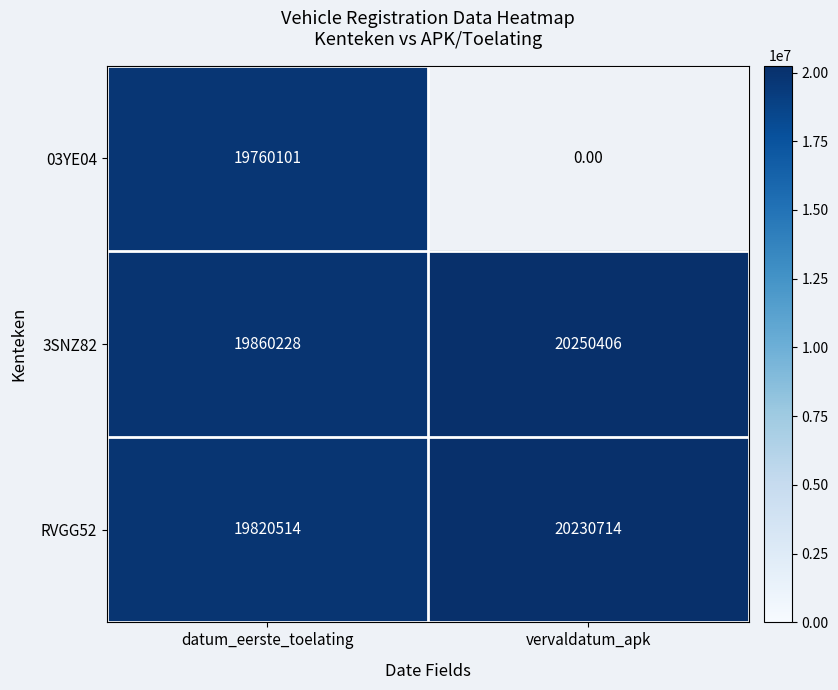

Which category has the lowest value in the RVGG52 series?

datum_eerste_toelating